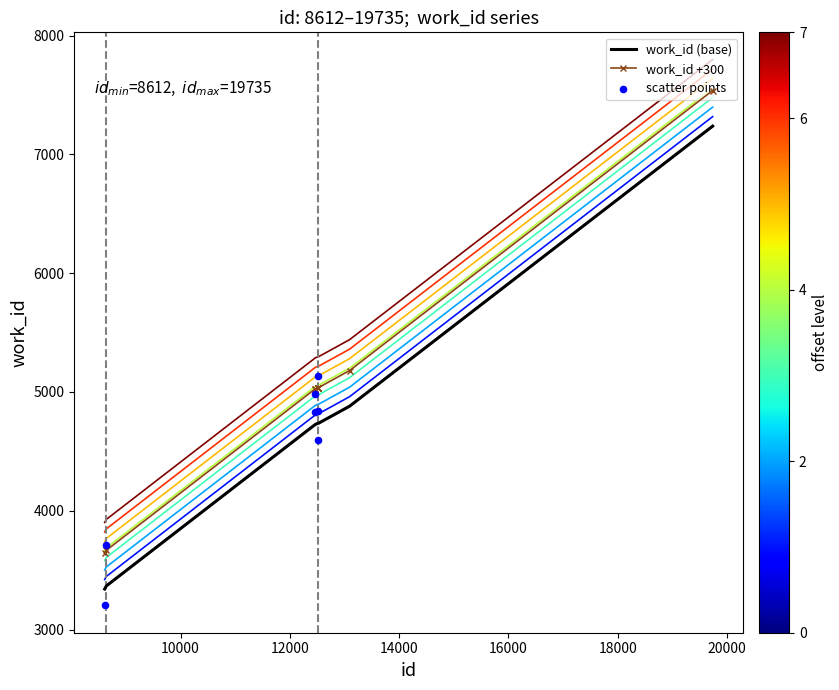

What is the change in value from 12514 to 19735?

+2501